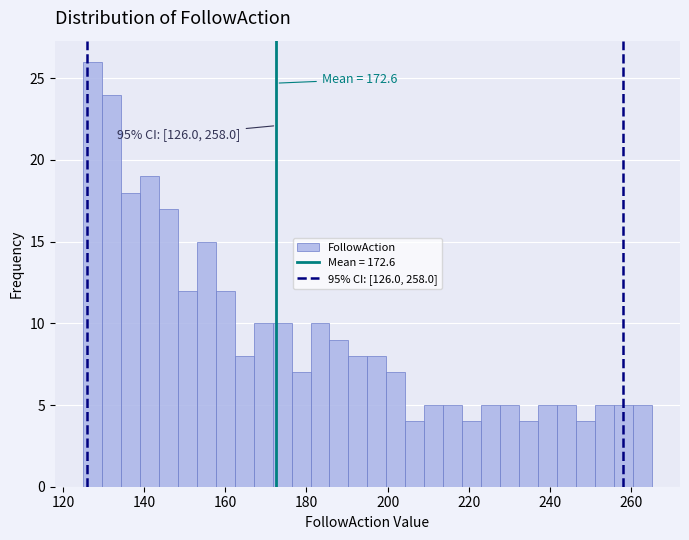

Read against the x-axis, roughly where is the centre of the tallest bar?

128